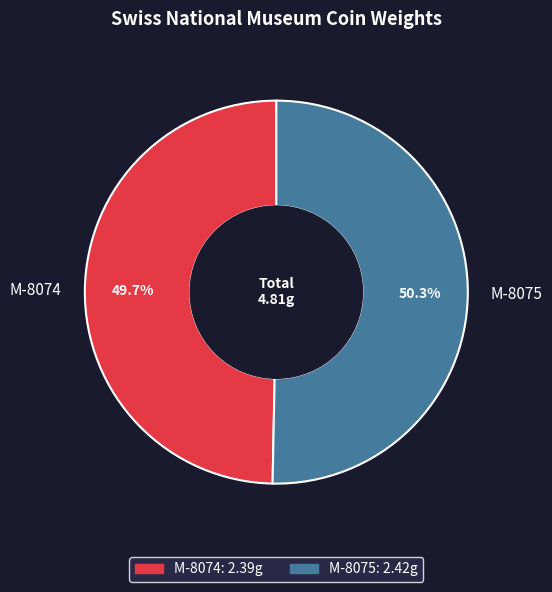

Which category has the biggest portion of the pie?

M-8075